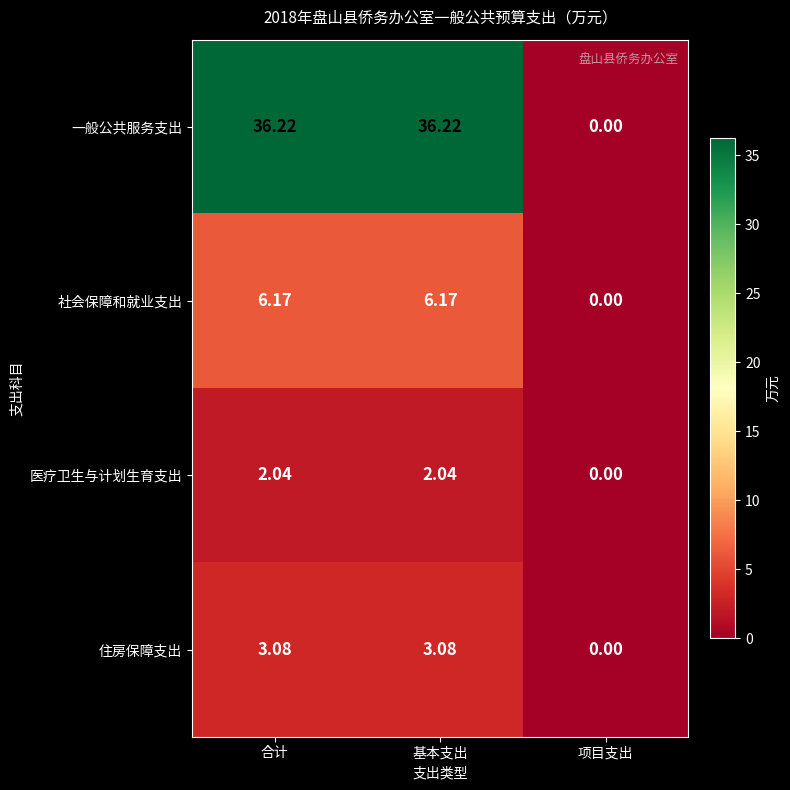

Rank the series at 基本支出 from highest to lowest value.

一般公共服务支出, 社会保障和就业支出, 住房保障支出, 医疗卫生与计划生育支出